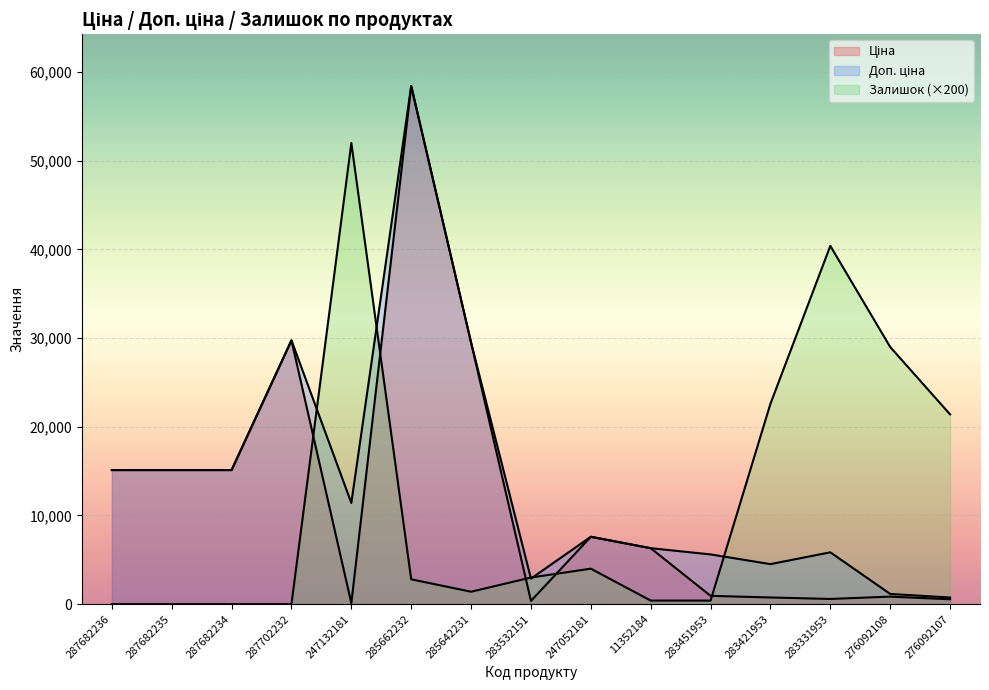

Is it true that Доп. ціна equals 25024.7 at 287682236?

False